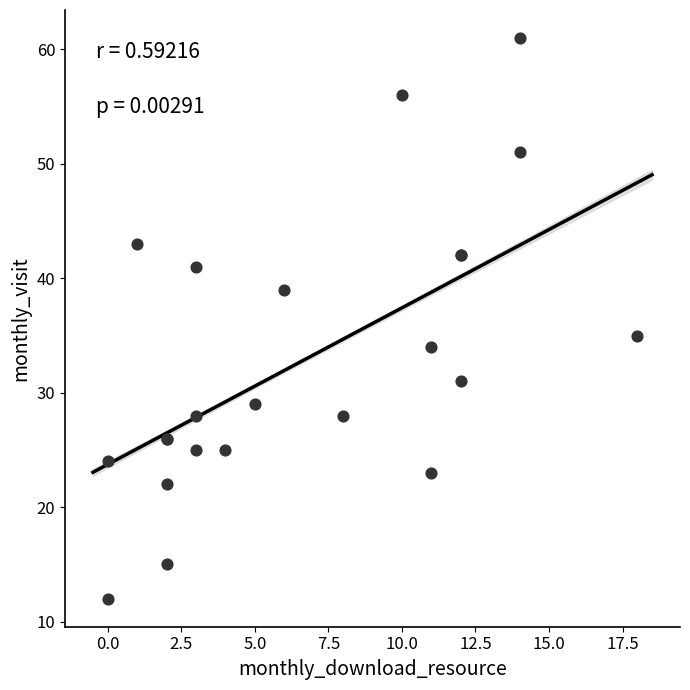

What Y value in the scatter plot is closest to 36?

35